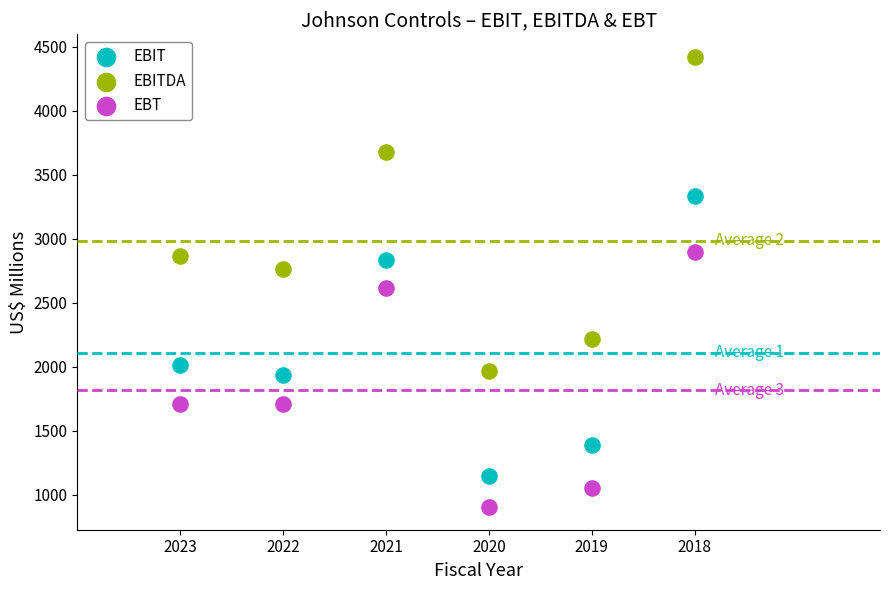

Which series reaches the maximum Y coordinate?

EBITDA